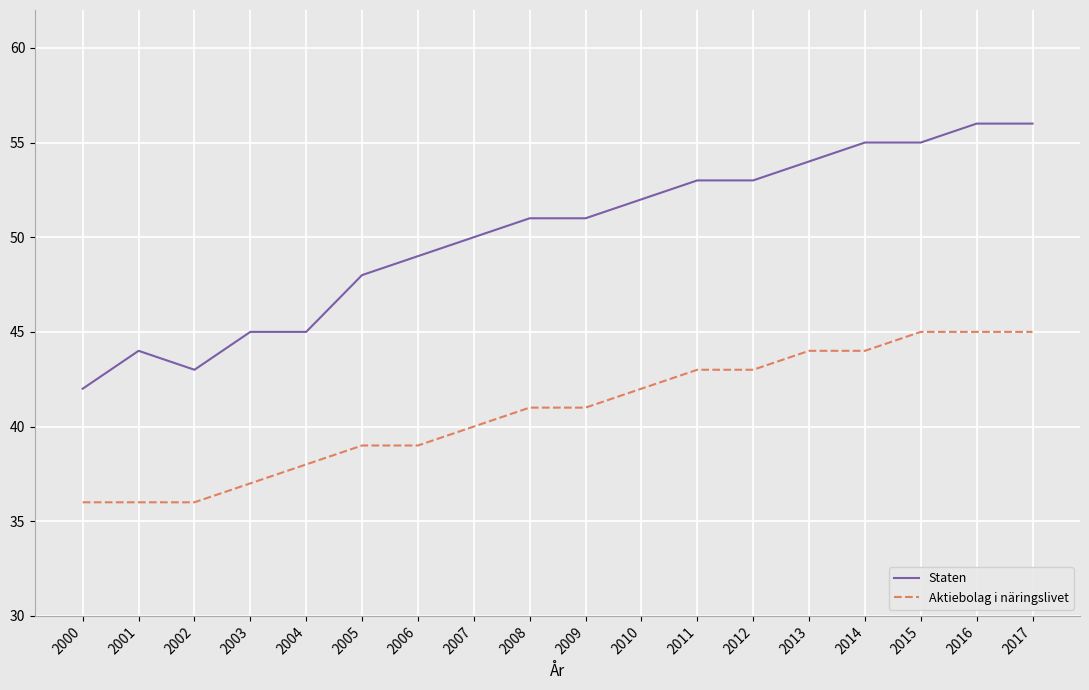

What is the maximum value shown in the chart?

56